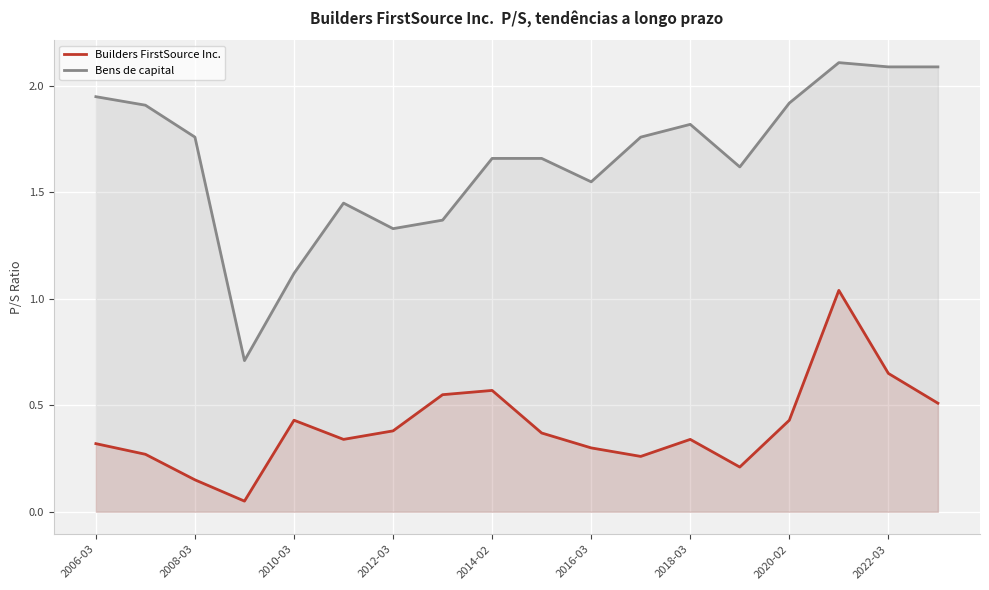

How many lines are shown in the chart?

2